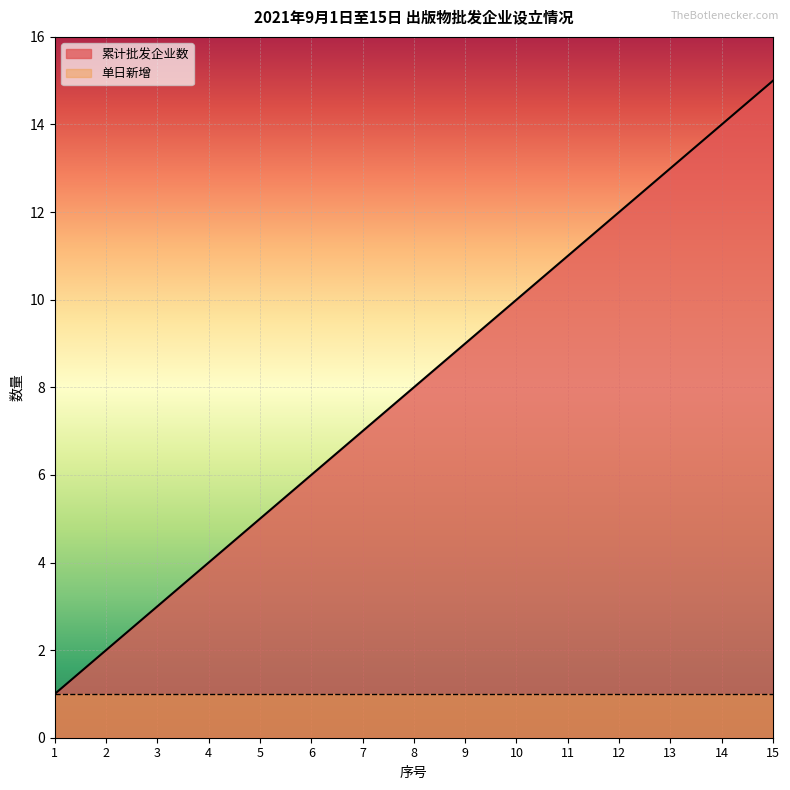

What is the minimum value shown in the chart?

1